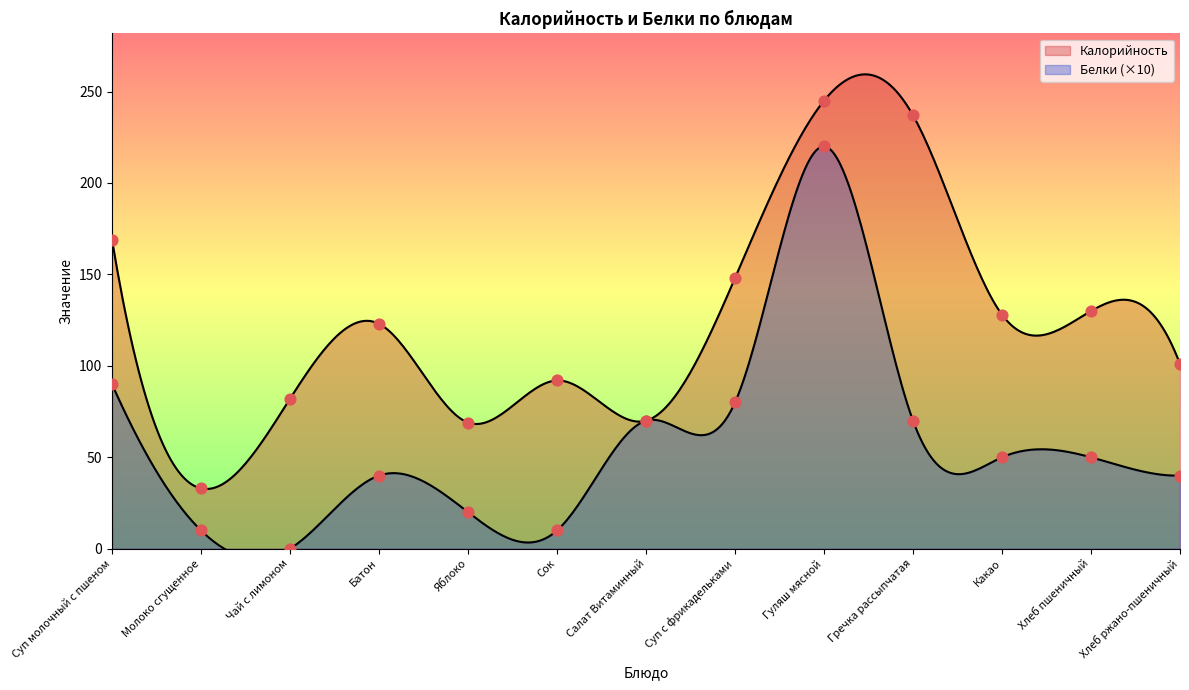

Which series contains the highest Y value?

Калорийность